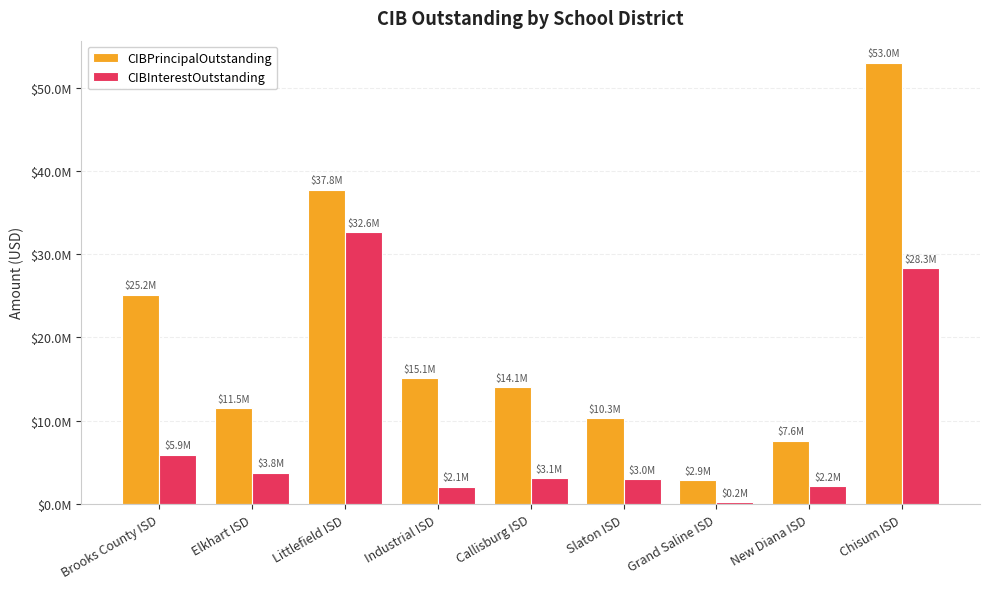

True or false: CIBInterestOutstanding has a value of 1090460.5 at Industrial ISD.

False